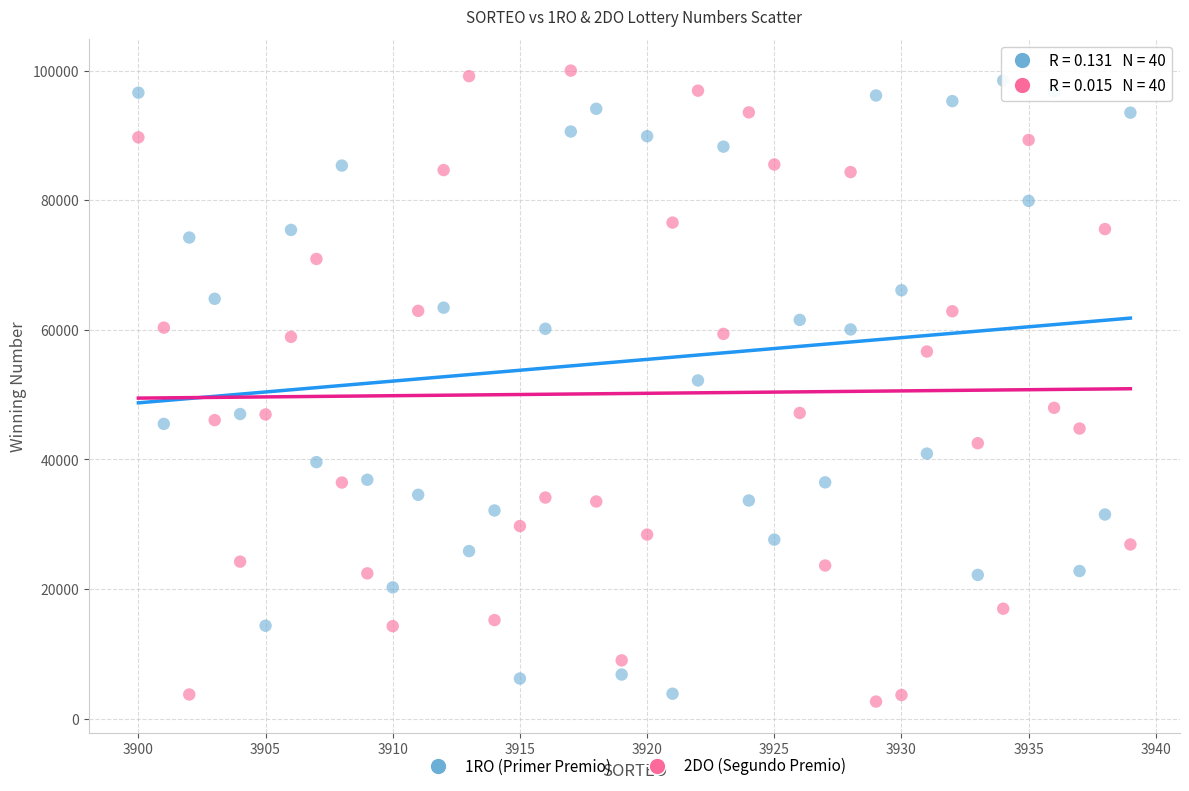

What is the X range (max minus min) for the scatter plot?

39